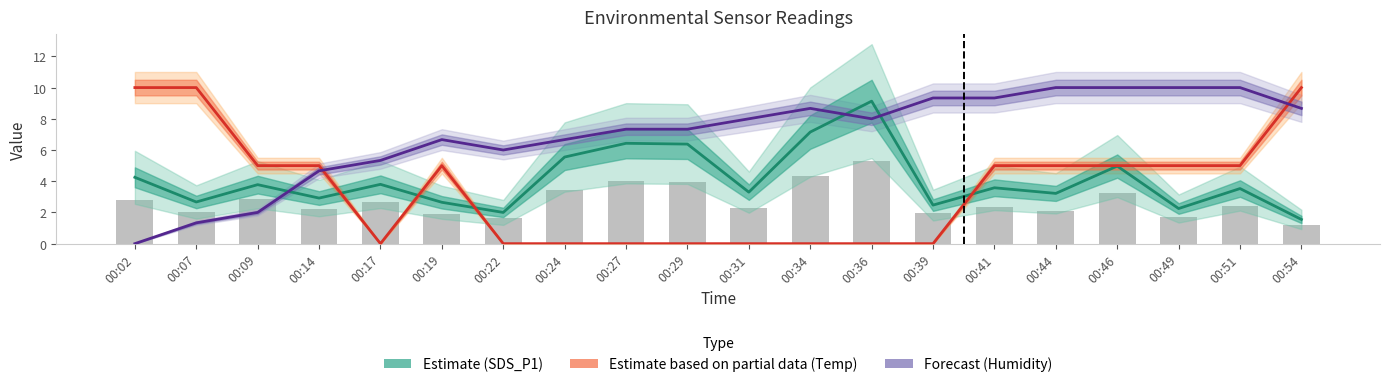

What is the difference between the Forecast (Humidity) values at 00:07 and 00:22?

4.7